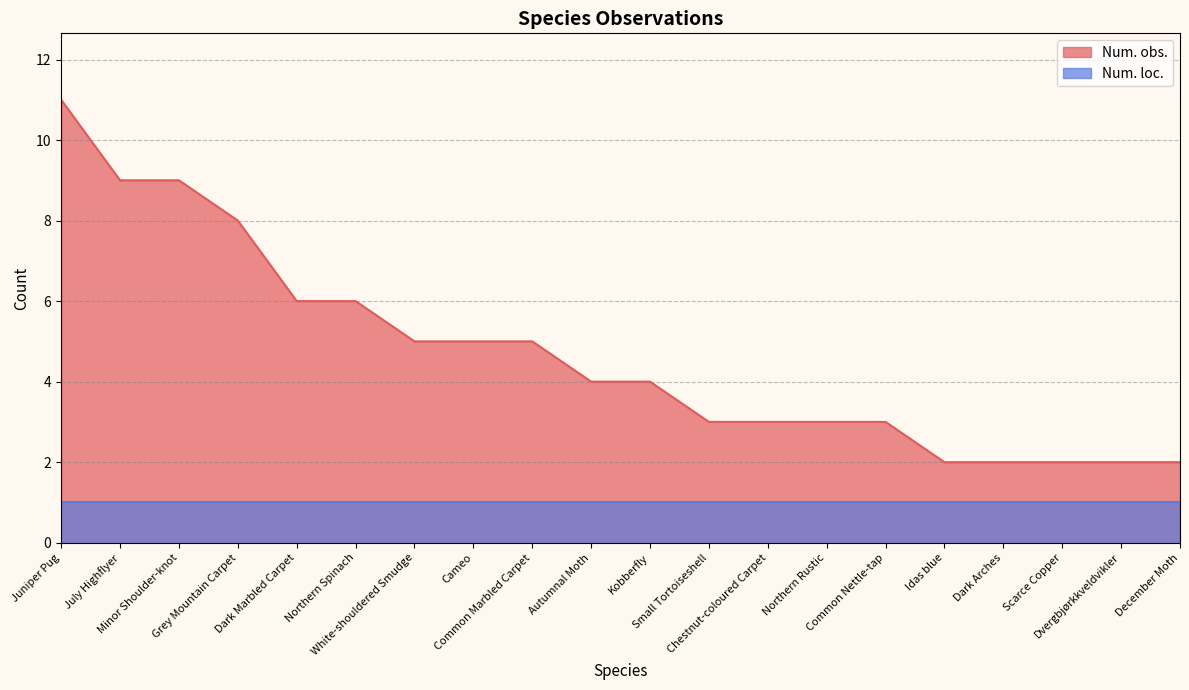

List the labels in order of value, smallest first.

Idas blue, Dark Arches, Scarce Copper, Dvergbjørkkveldvikler, December Moth, Small Tortoiseshell, Chestnut-coloured Carpet, Northern Rustic, Common Nettle-tap, Autumnal Moth, Kobberfly, White-shouldered Smudge, Cameo, Common Marbled Carpet, Dark Marbled Carpet, Northern Spinach, Grey Mountain Carpet, July Highflyer, Minor Shoulder-knot, Juniper Pug